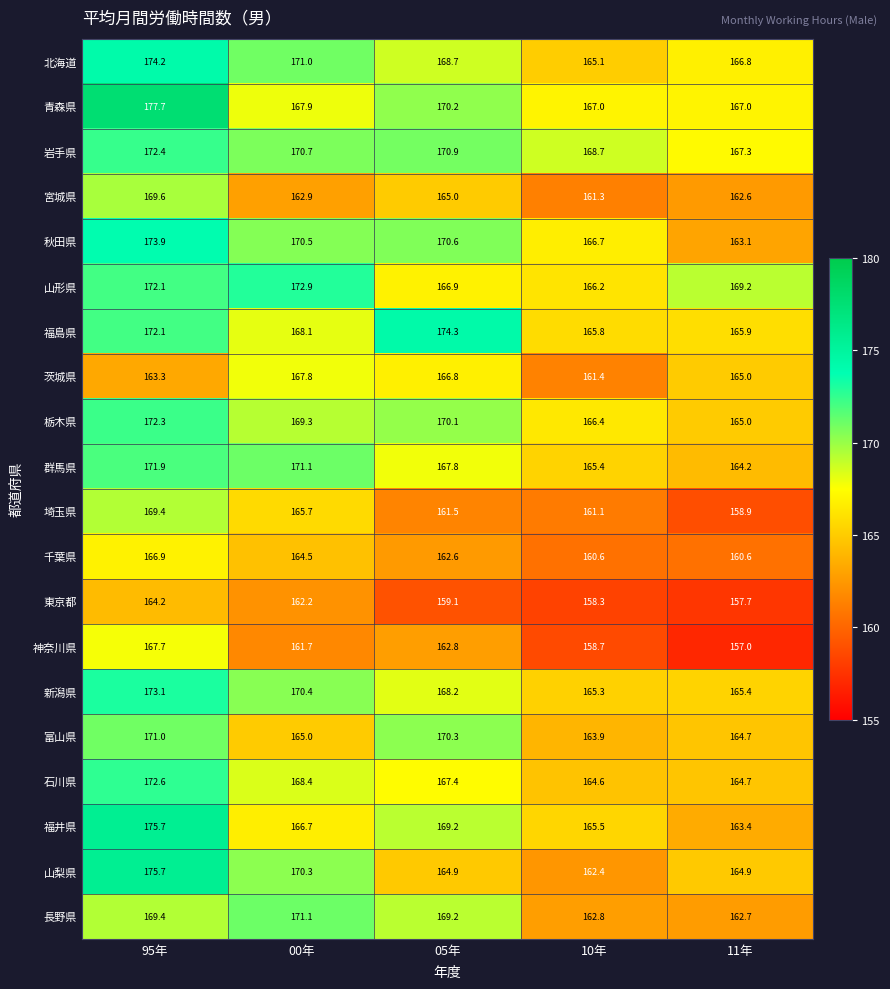

Which category has the lowest value across all series?

11年